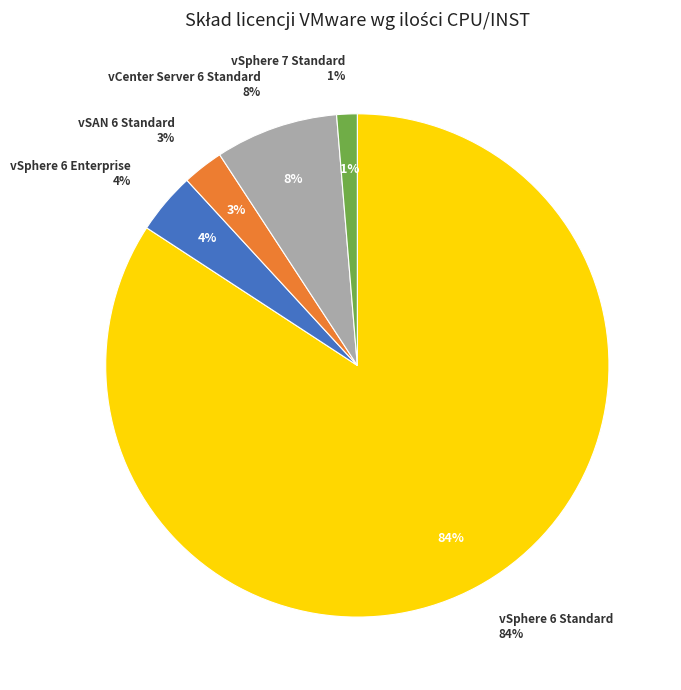

Rank the categories by value from highest to lowest.

vSphere 6 Standard, vCenter Server 6 Standard, vSphere 6 Enterprise, vSAN 6 Standard, vSphere 7 Standard